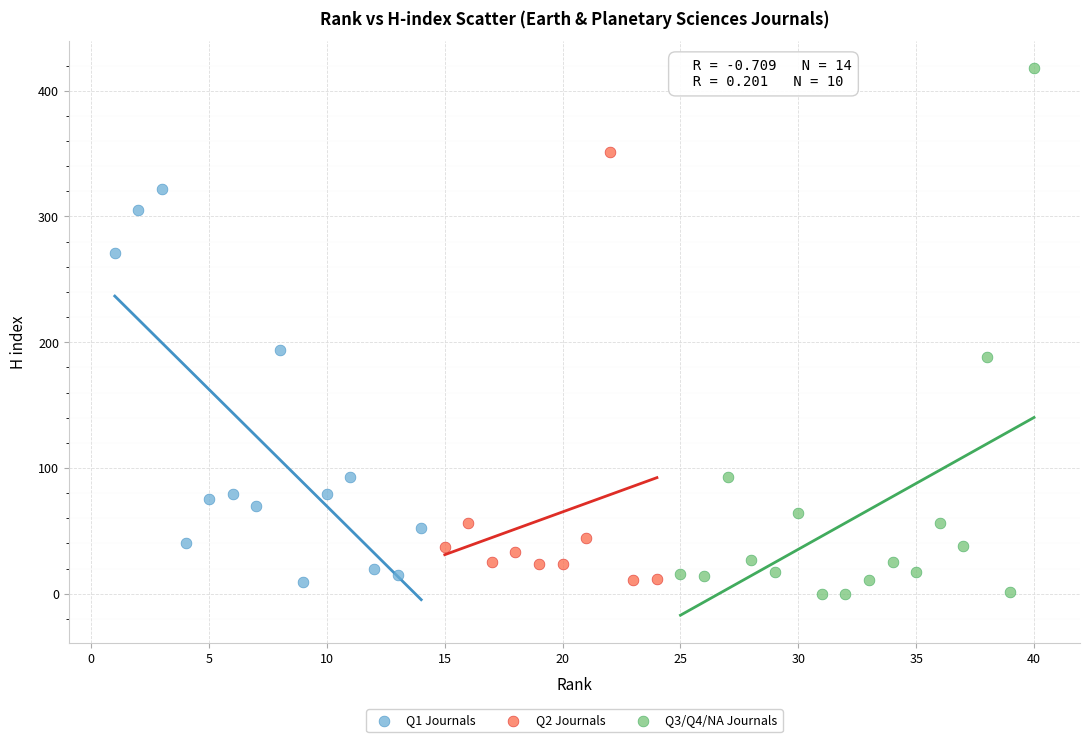

Which series contains the highest Y value?

Q3/Q4/NA Journals